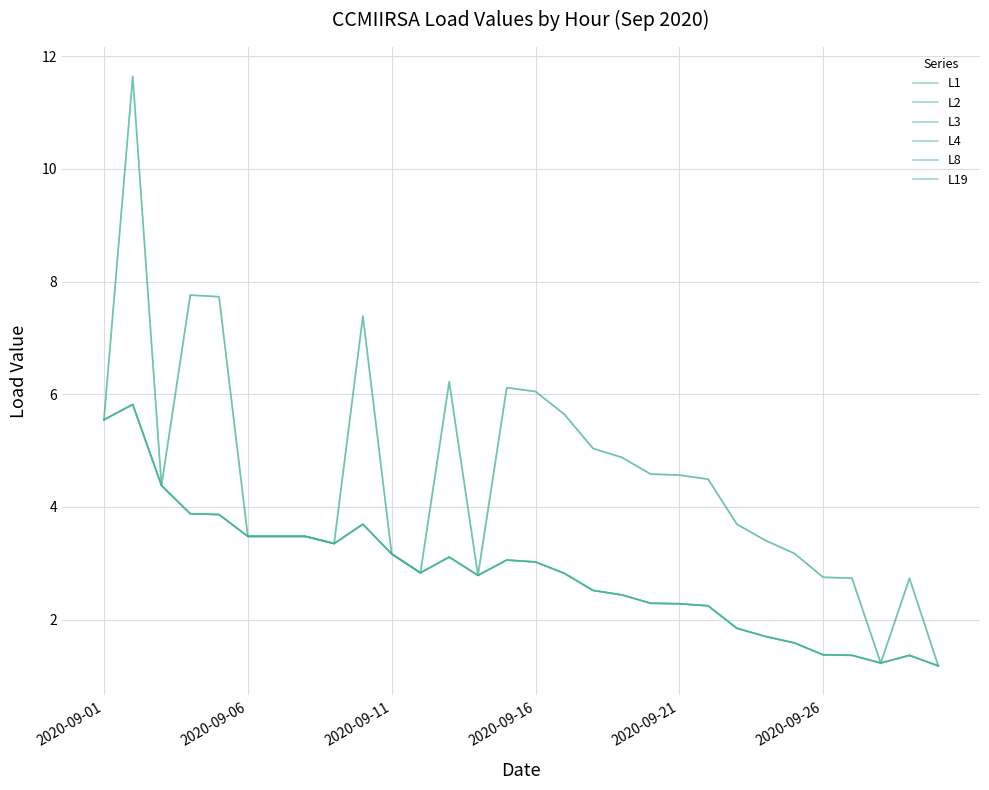

Does the chart have visible grid lines?

Yes